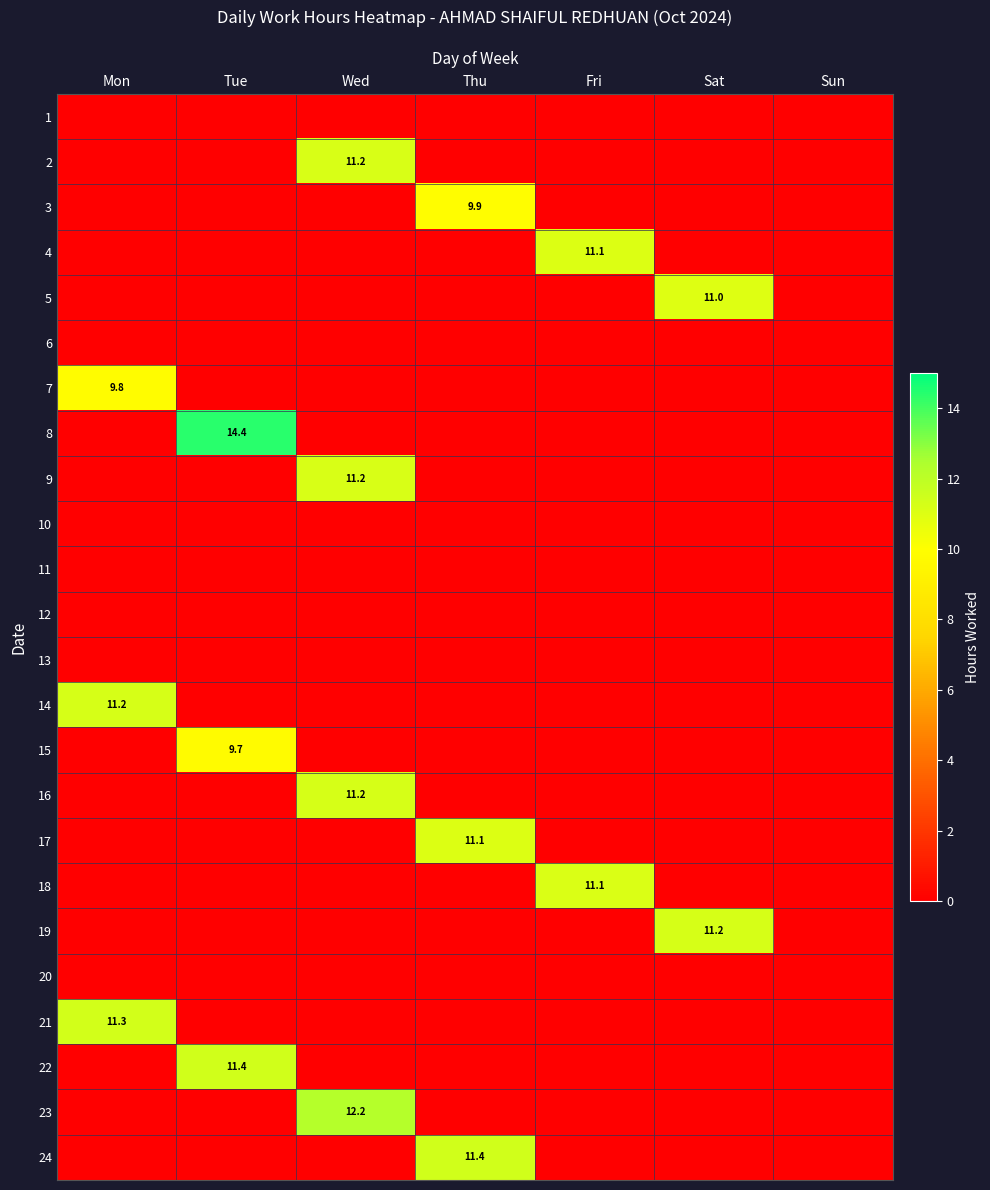

The 20 series shows 0.0 at Sun. True or false?

True